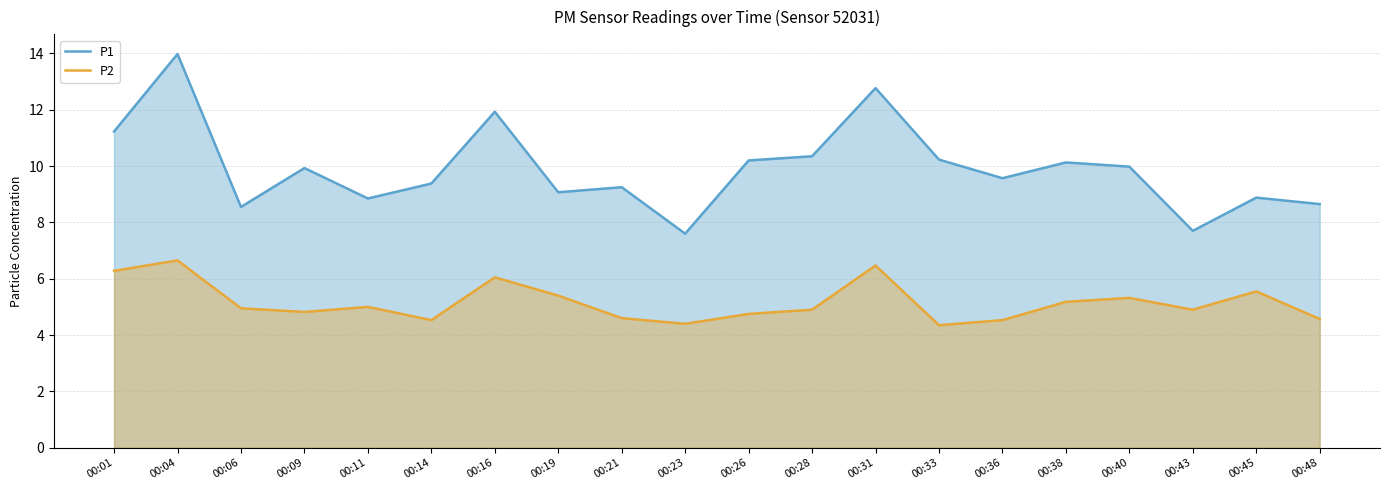

What are all the series names shown in the legend?

P1, P2